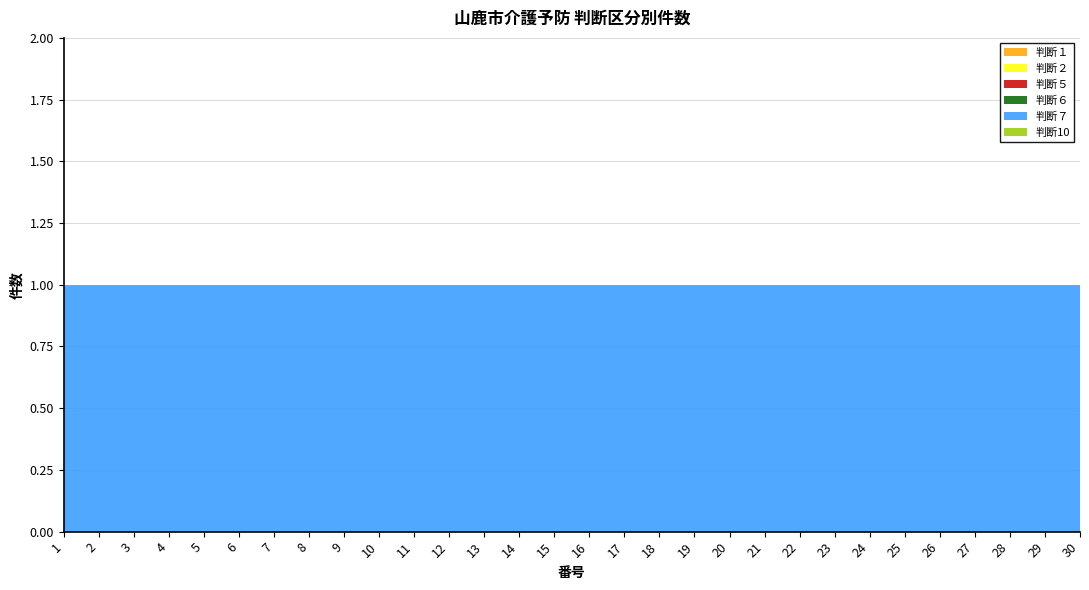

Reading right to left, list all the values displayed in this chart.

判断１: 0	0	0	0	0	0	0	0	0	0	0	0	0	0	0	0	0	0	0	0	0	0	0	0	0	0	0	0	0	0
判断２: 0	0	0	0	0	0	0	0	0	0	0	0	0	0	0	0	0	0	0	0	0	0	0	0	0	0	0	0	0	0
判断５: 0	0	0	0	0	0	0	0	0	0	0	0	0	0	0	0	0	0	0	0	0	0	0	0	0	0	0	0	0	0
判断６: 0	0	0	0	0	0	0	0	0	0	0	0	0	0	0	0	0	0	0	0	0	0	0	0	0	0	0	0	0	0
判断７: 1	1	1	1	1	1	1	1	1	1	1	1	1	1	1	1	1	1	1	1	1	1	1	1	1	1	1	1	1	1
判断10: 0	0	0	0	0	0	0	0	0	0	0	0	0	0	0	0	0	0	0	0	0	0	0	0	0	0	0	0	0	0